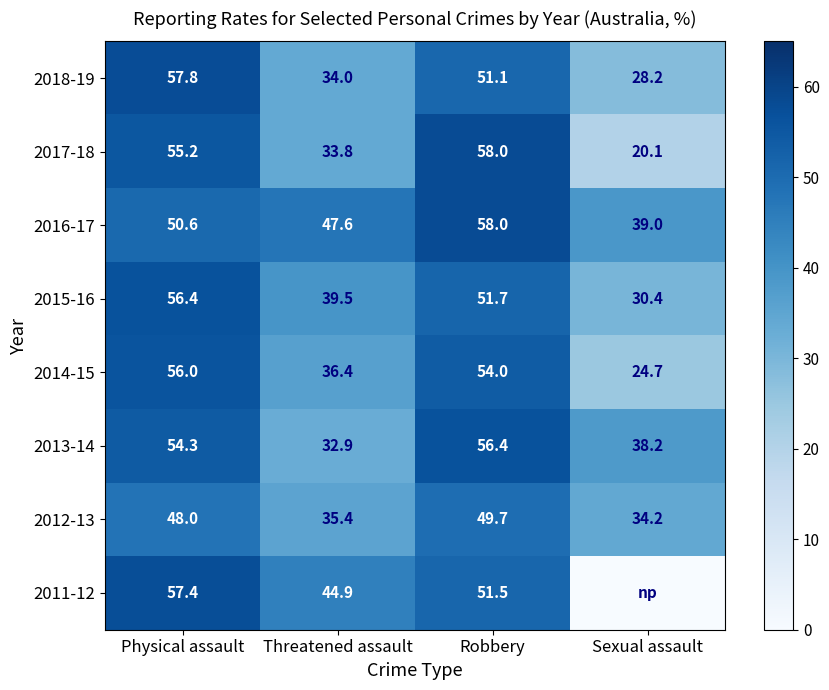

What is the difference between the second highest and minimum values in the 2017-18 series?

35.1